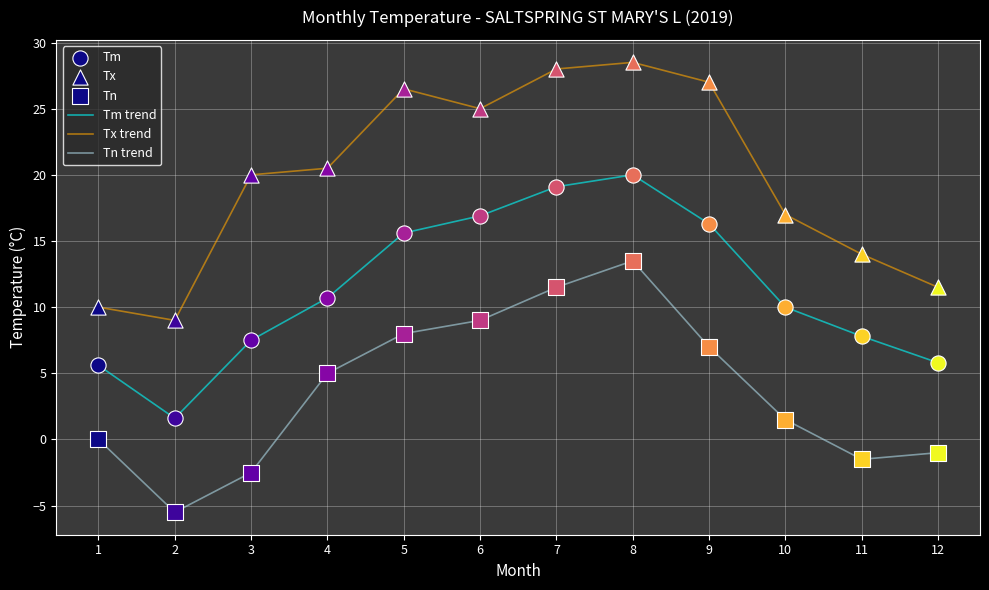

Between 10 and 12, which series saw the biggest shift?

Tx trend